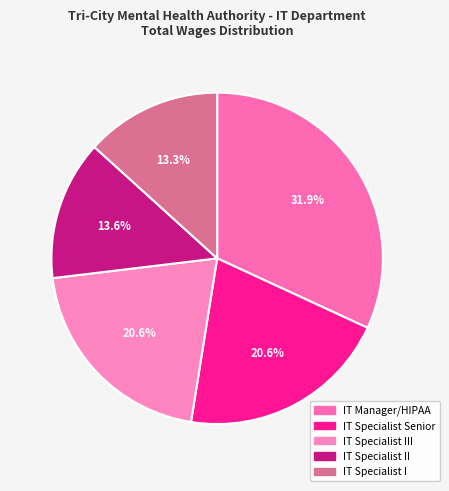

To the nearest percent, what percentage of the pie is IT Specialist III?

21%